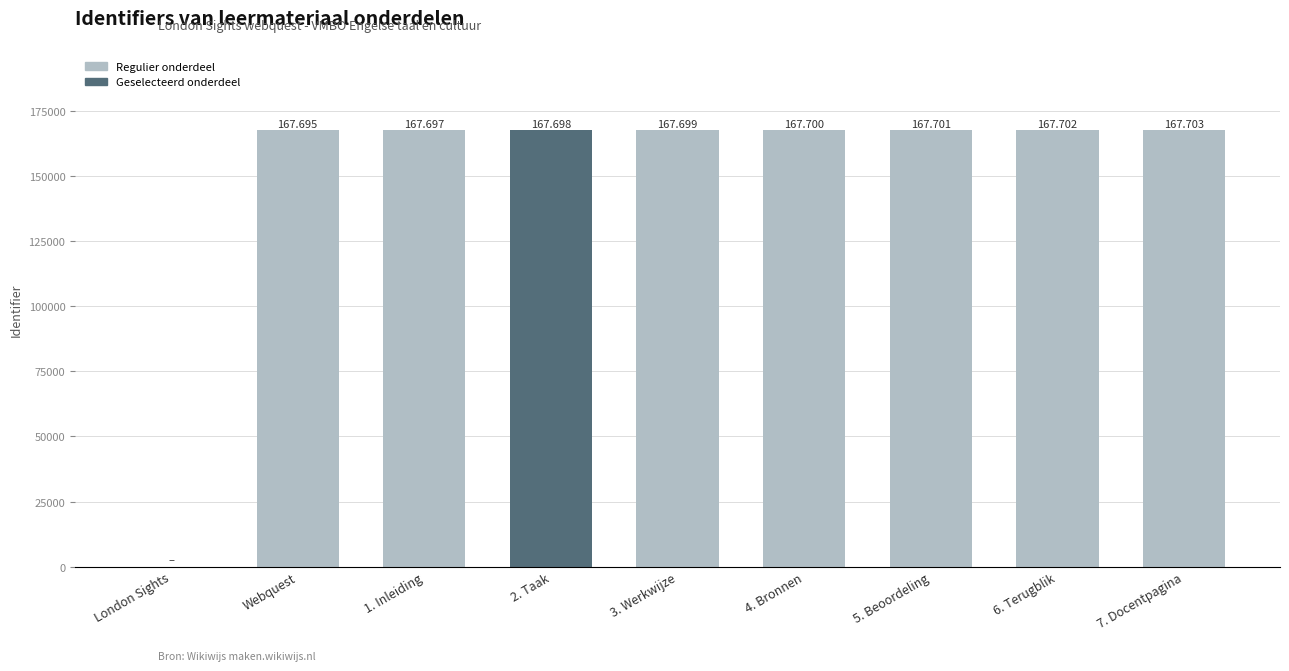

True or false: the data shows 167703 at 7. Docentpagina.

True